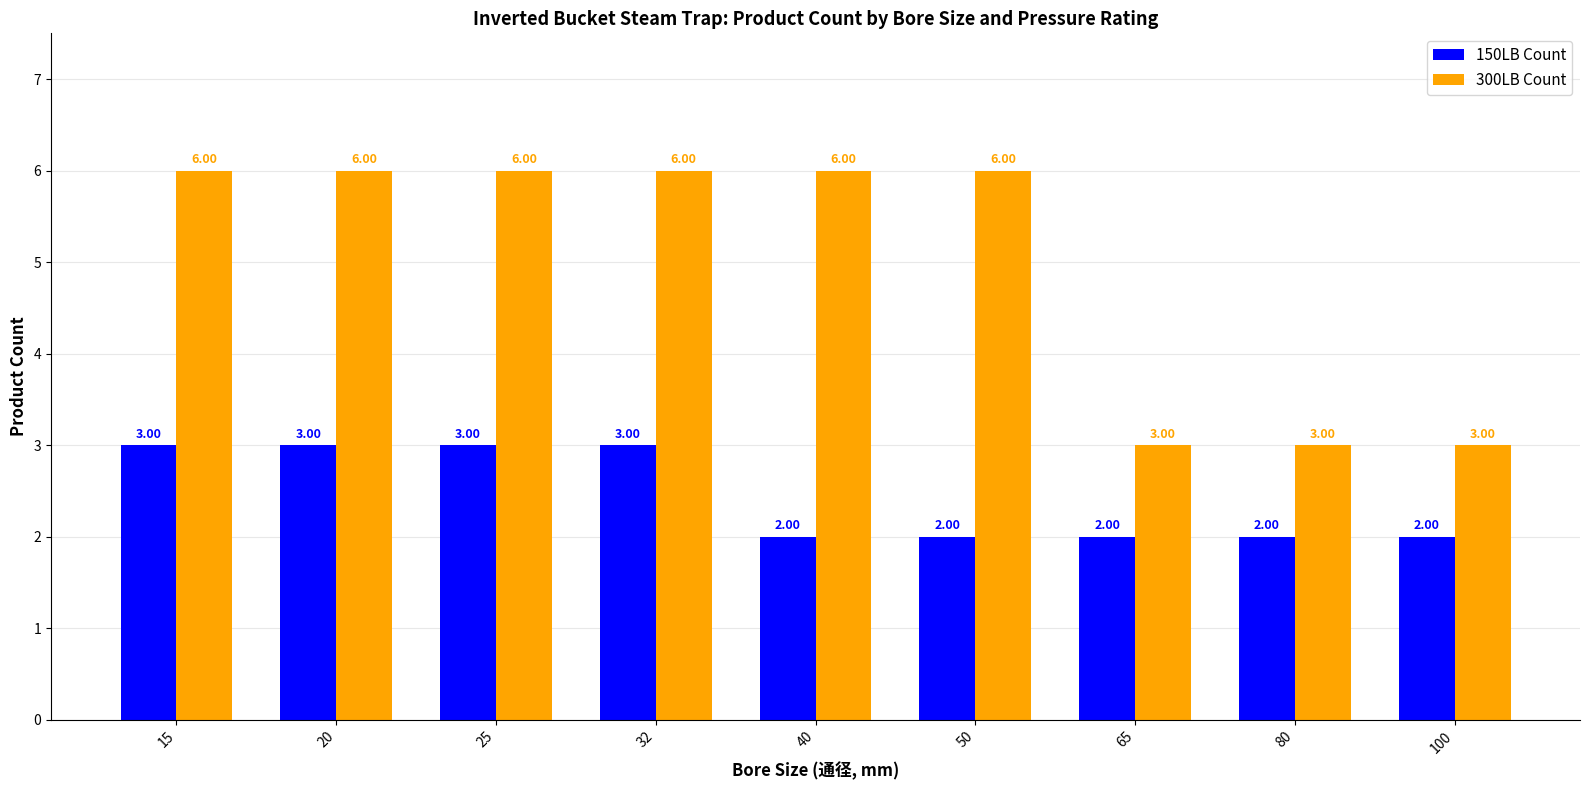

What is the difference between the maximum and minimum values in the 300LB Count series?

3